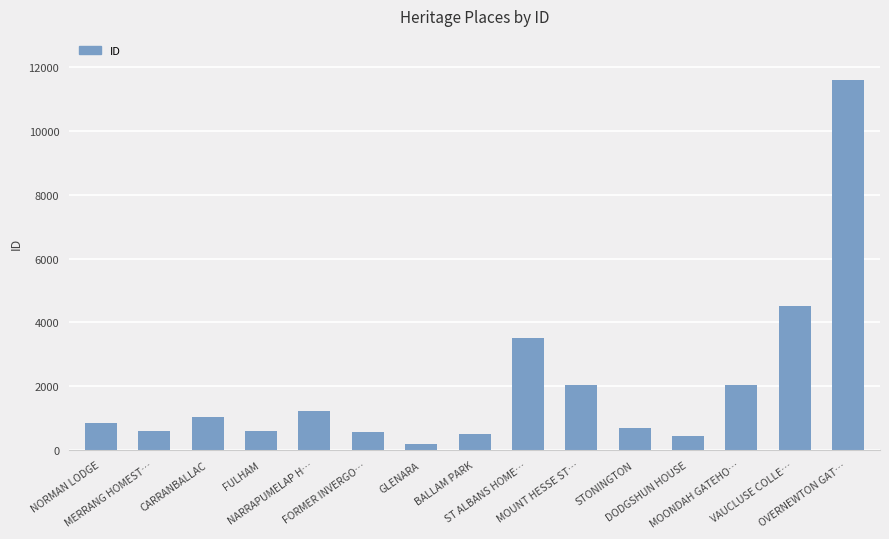

What is the change in value from STONINGTON to MOONDAH GATEHO…?

+1352